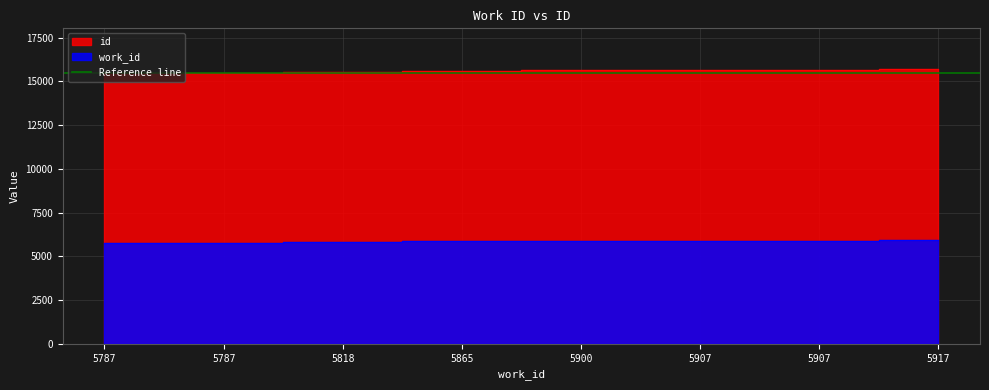

What is the value of the id point at the 8th from the left?

15687